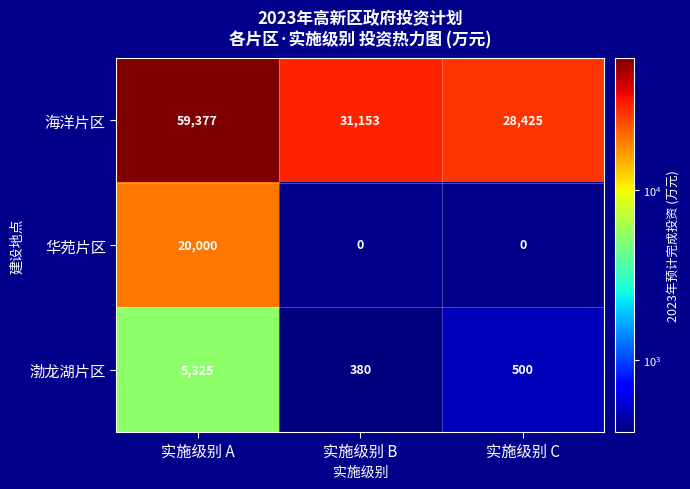

Count the 华苑片区 values in the range 0 to 20000.

3